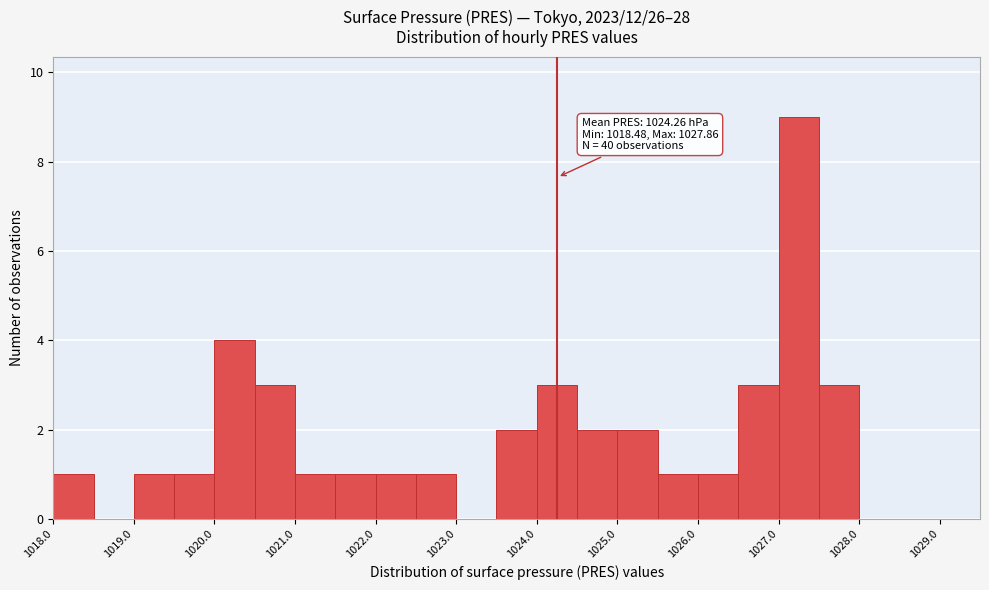

Which range on the x-axis has the tallest bar?

1027.0 to 1027.5